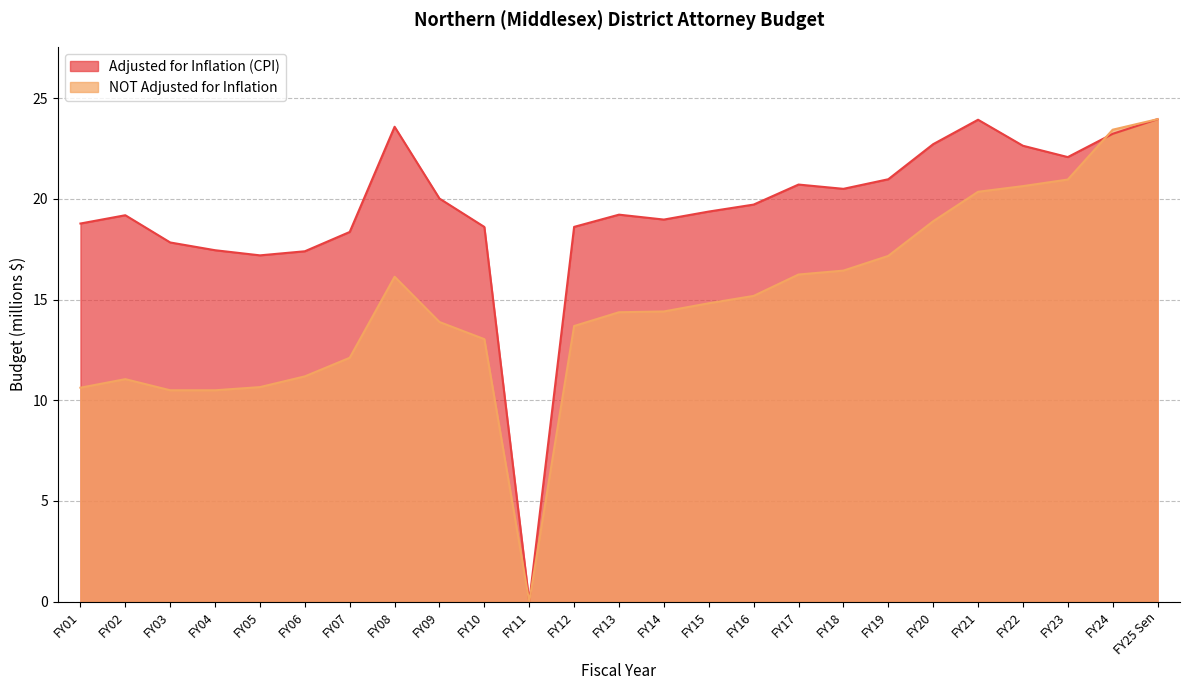

Which category has the lowest value in the Adjusted for Inflation (CPI) series?

FY11